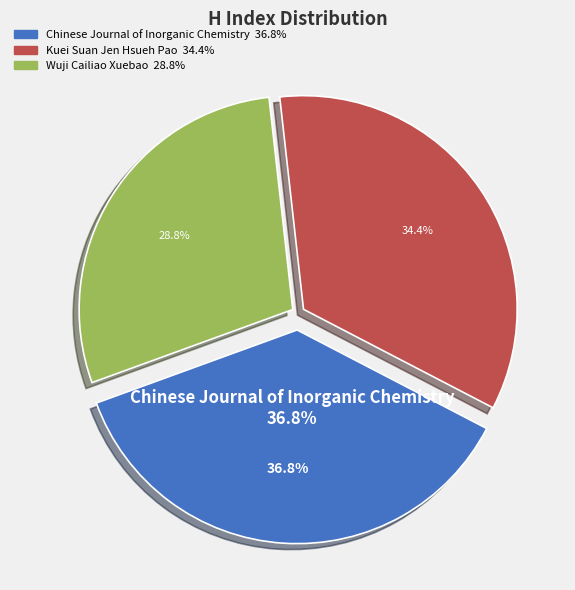

Which slice is the largest?

Chinese Journal of Inorganic Chemistry